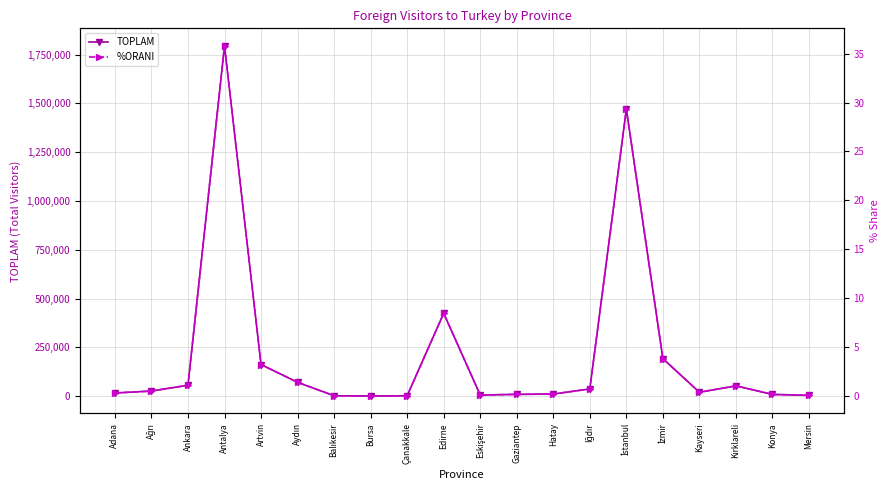

At which category is the sum across all series the highest?

Antalya